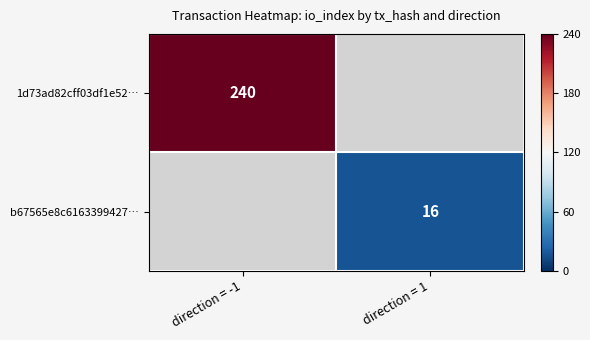

Count the number of categories in the chart.

2